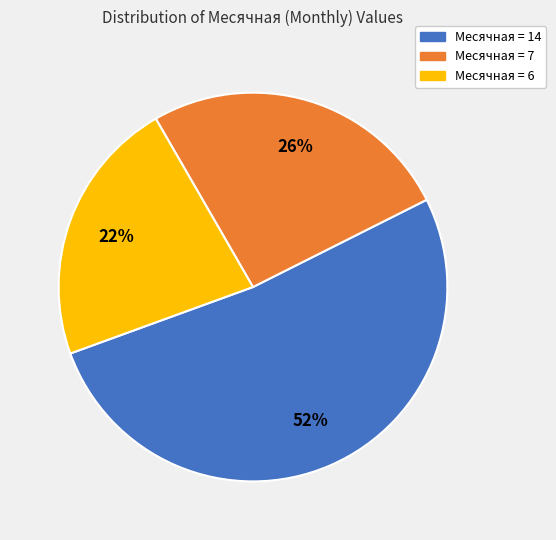

What is the largest slice in the pie chart?

Месячная = 14